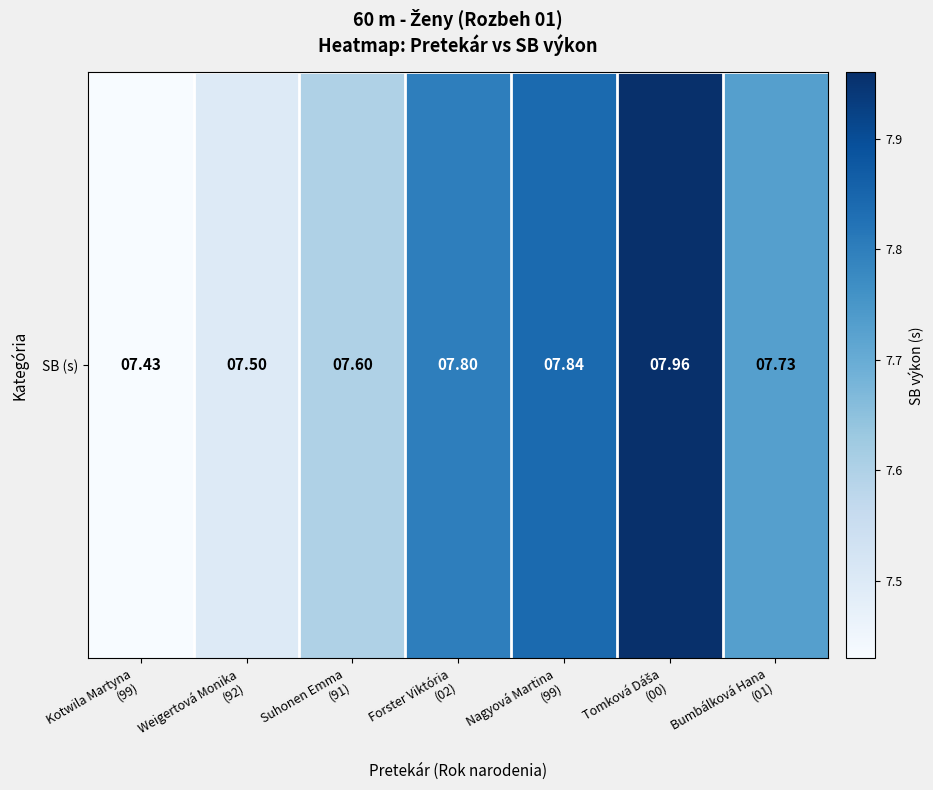

Approximately how many times larger is the value at Tomková Dáša
(00) compared to Nagyová Martina
(99)?

1.0